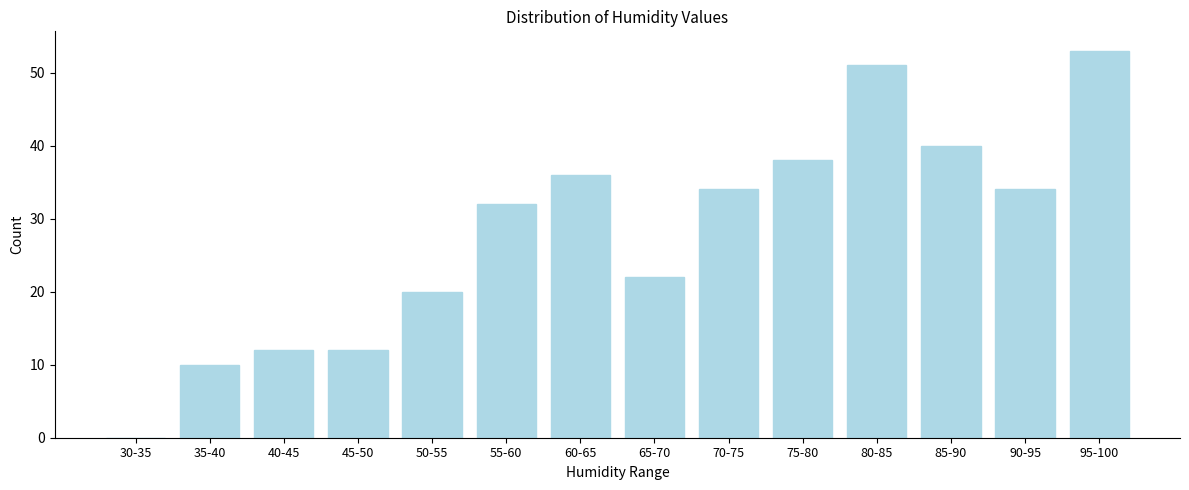

Reading left to right, what are all the values shown in this chart?

30-35=0	35-40=10	40-45=12	45-50=12	50-55=20	55-60=32	60-65=36	65-70=22	70-75=34	75-80=38	80-85=51	85-90=40	90-95=34	95-100=53